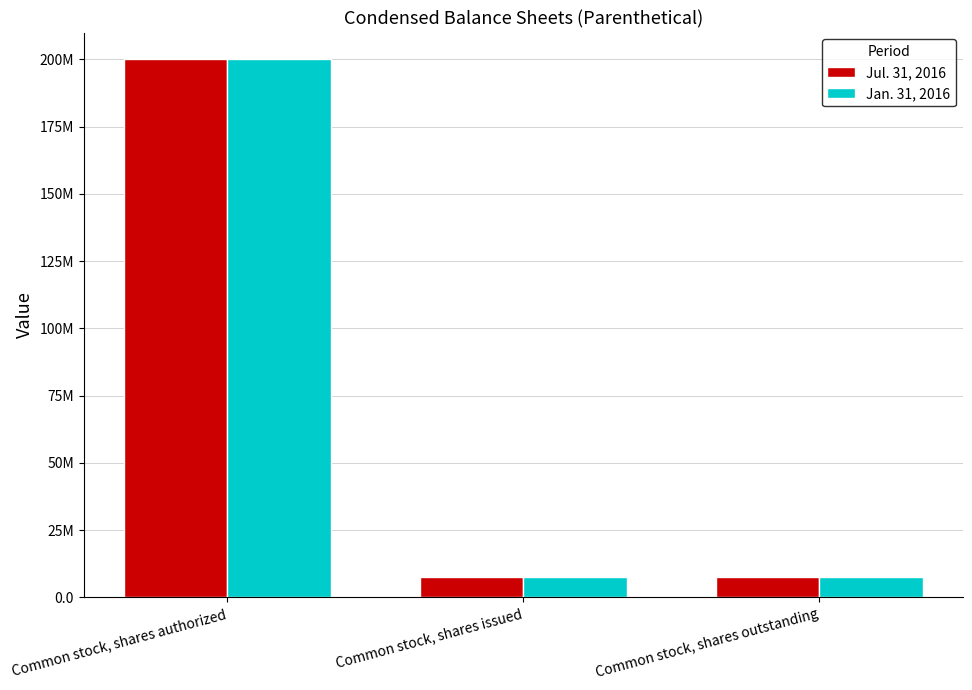

What is the label of the 3rd bar from the right?

Common stock, shares authorized